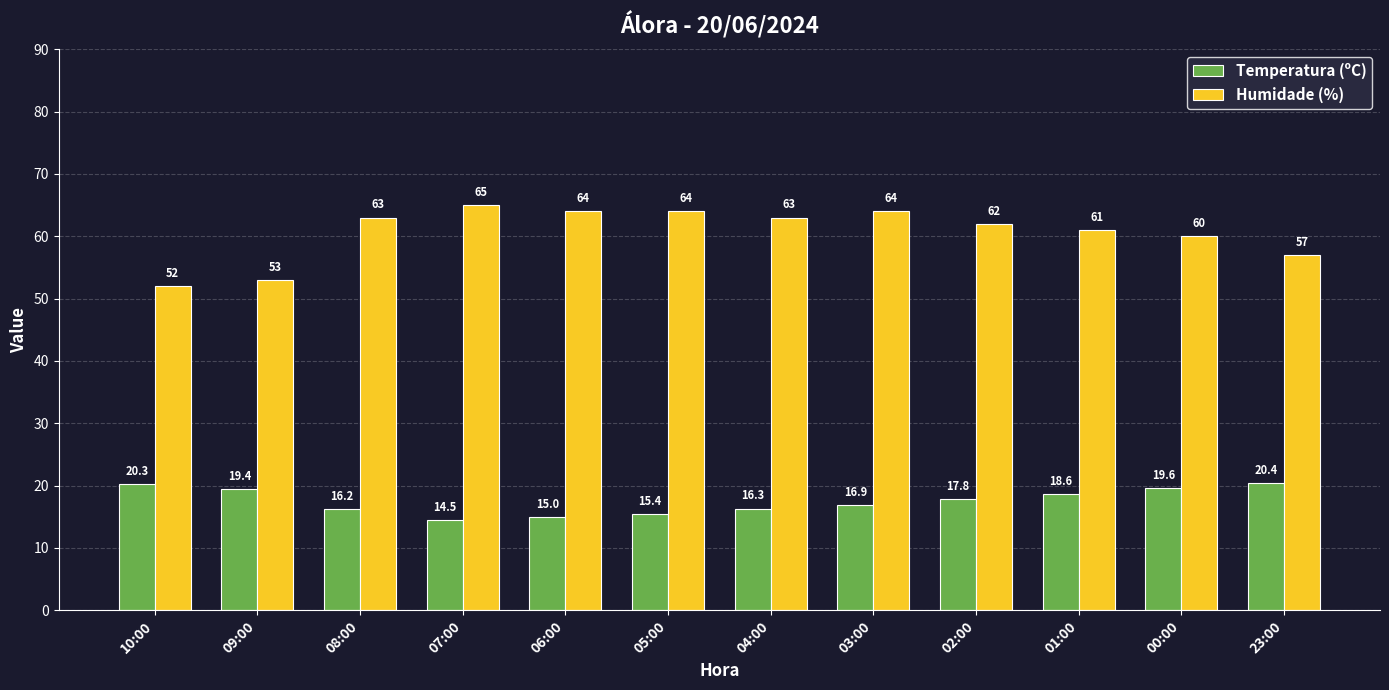

What is the label of the 1st bar from the right?

23:00